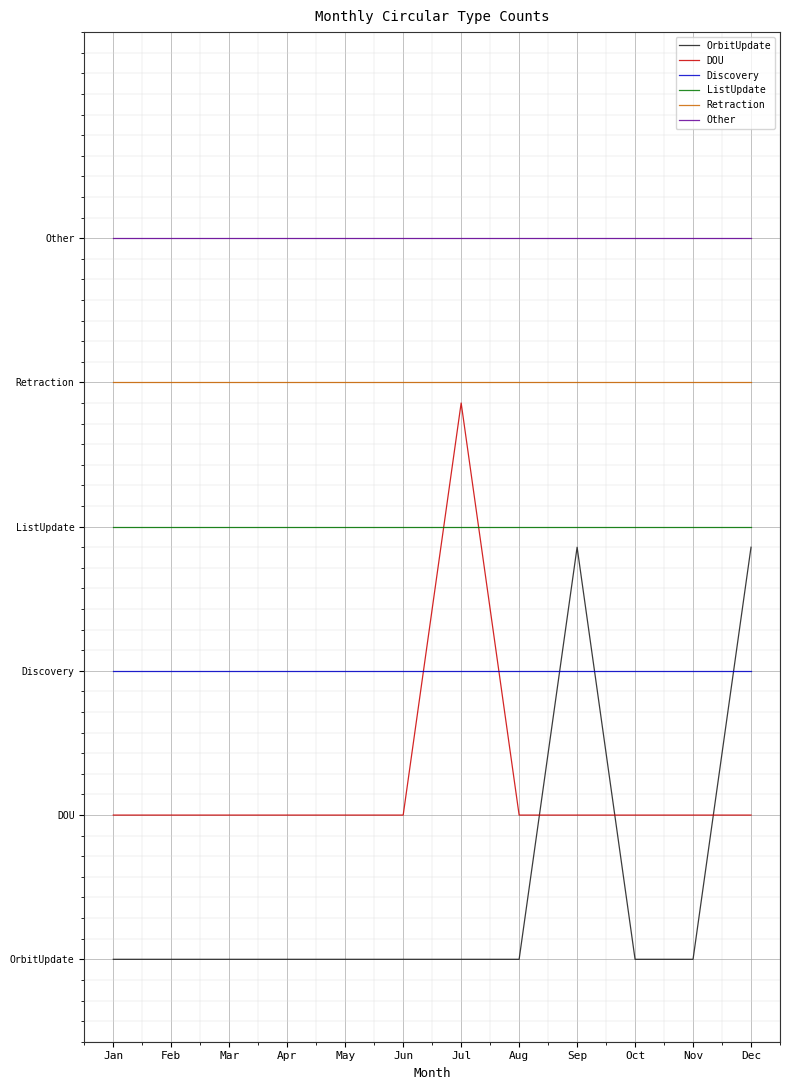

Is this an area chart (filled region under the line)?

No